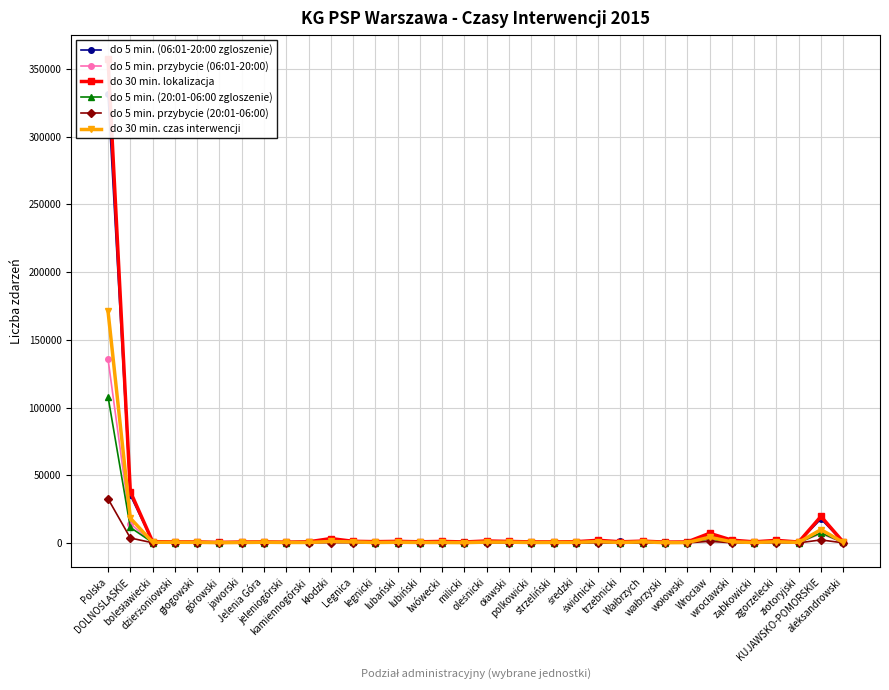

Reading right to left, what are all the values shown in this chart?

do 5 min. (06:01-20:00 zgloszenie): 623	17708	678	1554	759	2160	6129	646	804	1202	1089	1583	1006	727	775	867	1119	678	1137	646	1129	746	774	2724	1053	824	815	805	456	733	843	853	35314	331517
do 5 min. przybycie (06:01-20:00): 220	6859	287	576	354	824	2415	227	274	716	405	700	422	287	280	390	439	223	384	326	400	357	327	1217	357	306	305	269	144	292	357	308	14168	135759
do 30 min. lokalizacja: 645	19570	653	1905	789	2062	7113	730	612	1335	824	1959	901	781	771	1104	1444	719	1125	837	1161	943	1204	3224	812	573	774	674	386	771	782	955	37923	357211
do 5 min. (20:01-06:00 zgloszenie): 340	7458	221	567	233	379	3012	198	57	319	162	469	161	192	142	306	408	164	200	141	294	182	604	1146	422	97	322	213	78	208	245	299	11441	107981
do 5 min. przybycie (20:01-06:00): 68	2235	58	242	84	118	1180	58	37	73	43	124	48	68	42	110	116	30	45	48	67	59	184	256	79	33	101	58	22	64	84	121	3652	32616
do 30 min. czas interwencji: 407	9848	372	899	329	784	4209	266	205	812	318	975	431	395	328	569	617	241	345	358	511	333	724	1085	353	350	514	346	203	470	493	500	18335	171061